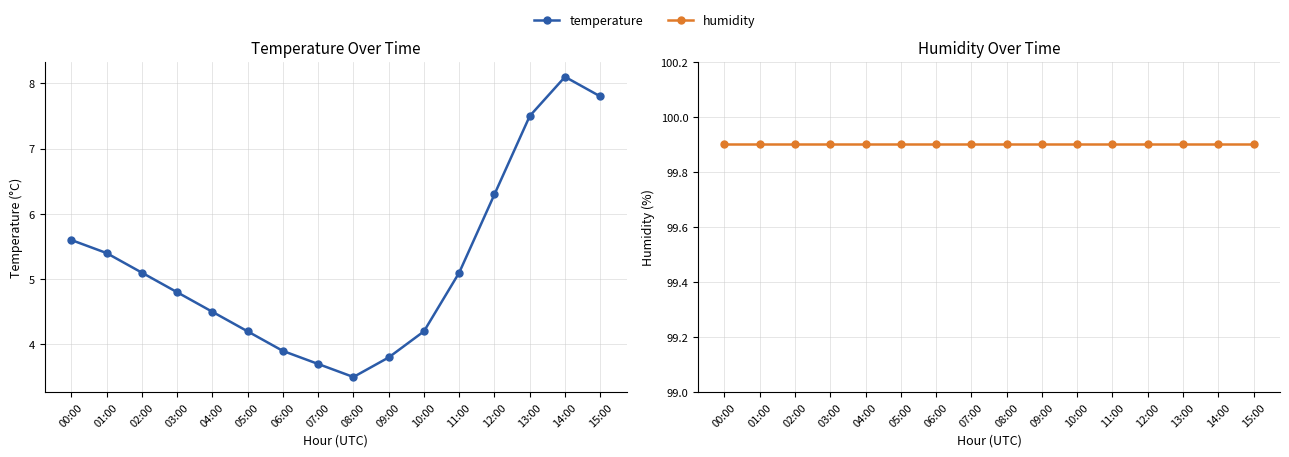

List the labels in order of humidity value, largest first.

00:00, 01:00, 02:00, 03:00, 04:00, 05:00, 06:00, 07:00, 08:00, 09:00, 10:00, 11:00, 12:00, 13:00, 14:00, 15:00